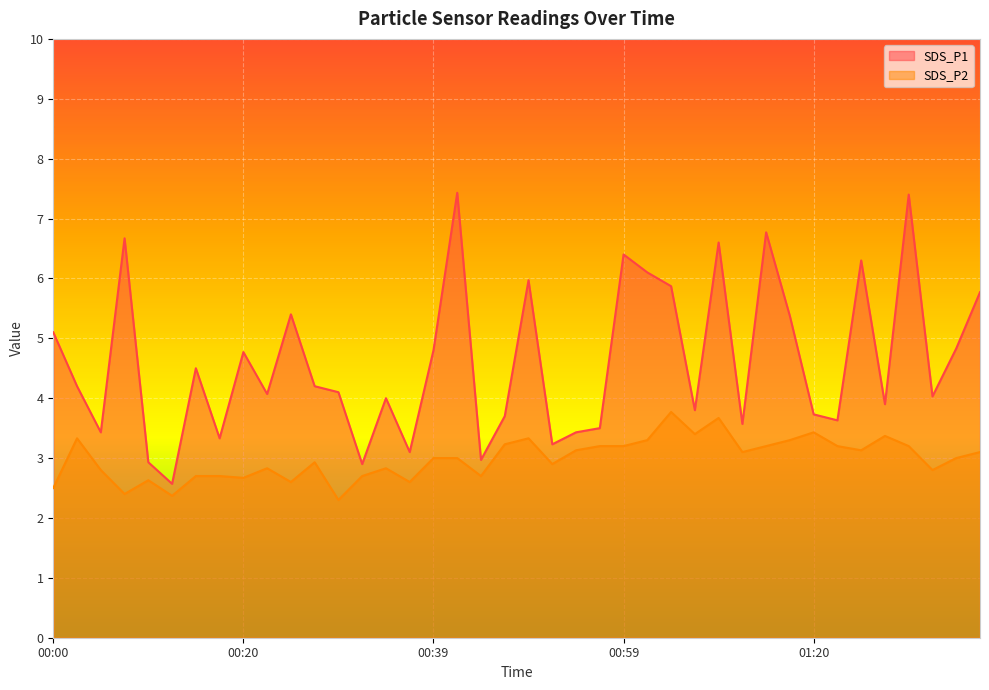

Rank the categories by SDS_P1 value from lowest to highest.

00:12, 00:32, 00:10, 00:44, 00:37, 00:51, 00:17, 00:05, 00:54, 00:56, 01:11, 01:22, 00:47, 01:20, 01:06, 01:27, 00:34, 01:32, 00:22, 00:30, 00:03, 00:27, 00:15, 00:20, 00:39, 01:35, 00:00, 01:17, 00:25, 01:38, 01:04, 00:49, 01:01, 01:25, 00:59, 01:09, 00:08, 01:14, 01:30, 00:42